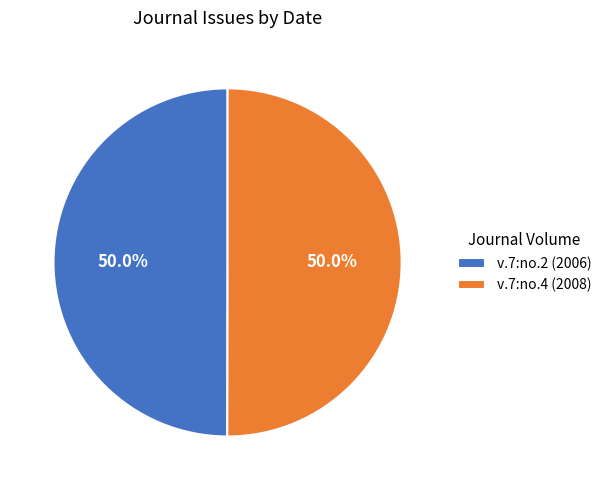

What is the ratio of the value at v.7:no.2 (2006) to the value at v.7:no.4 (2008)?

1.0